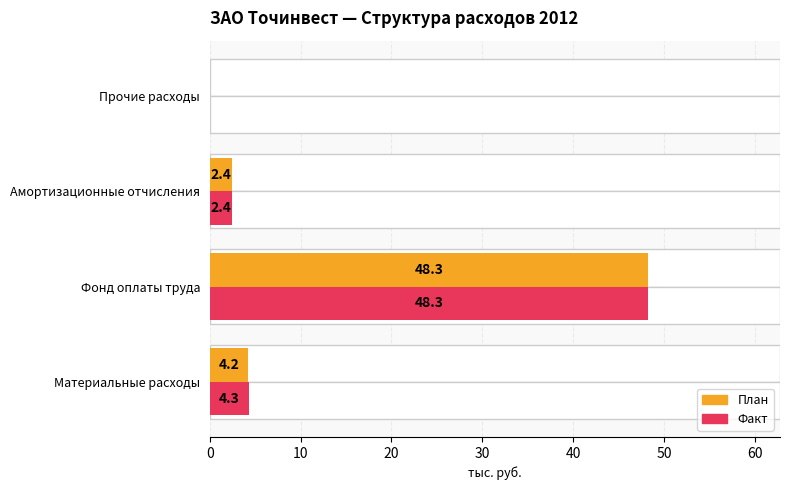

What is the difference between the maximum and second lowest values in the Факт series?

45.9